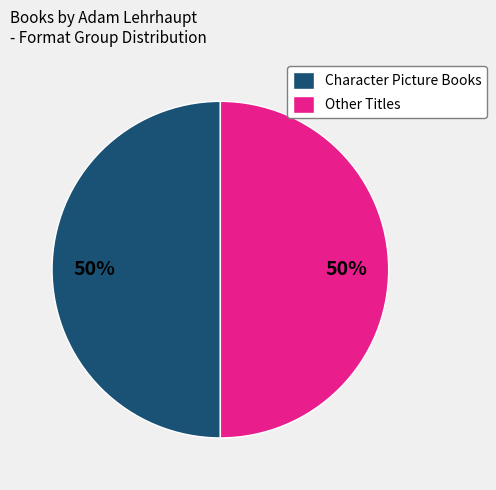

To the nearest percent, what percentage of the pie is Character Picture Books?

50%